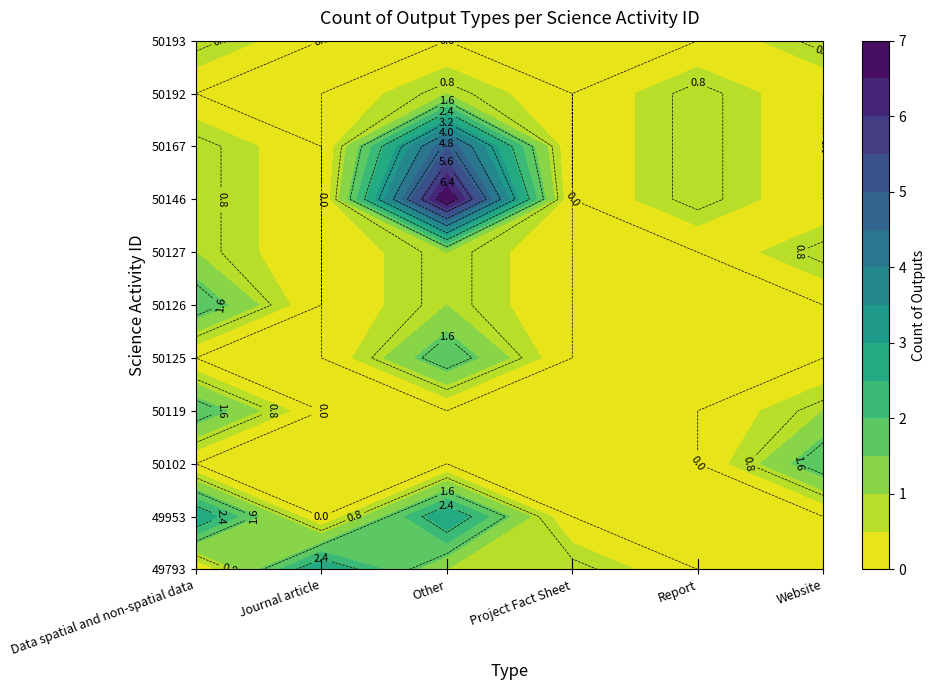

Reading left to right, transcribe all the data shown in this chart.

49793: 0	3	1	1	0	0
49953: 3	0	3	0	0	0
50102: 0	0	0	0	0	2
50119: 2	0	0	0	0	1
50125: 0	0	2	0	0	0
50126: 2	0	1	0	0	0
50127: 1	0	1	0	0	1
50146: 1	0	7	0	1	0
50167: 1	0	5	0	1	0
50192: 0	0	1	0	1	0
50193: 1	0	0	0	0	1